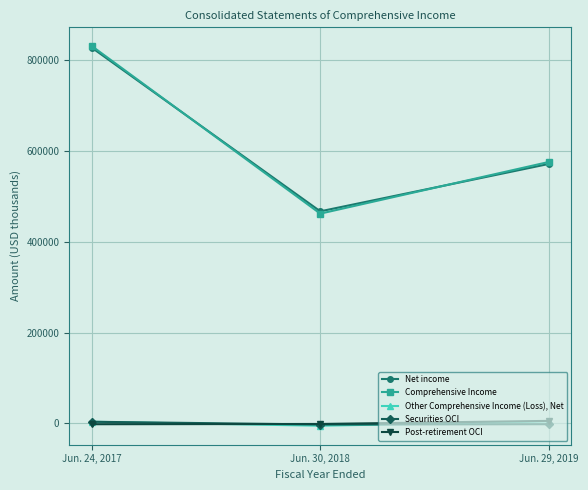

What is the maximum value for Net income?

827486